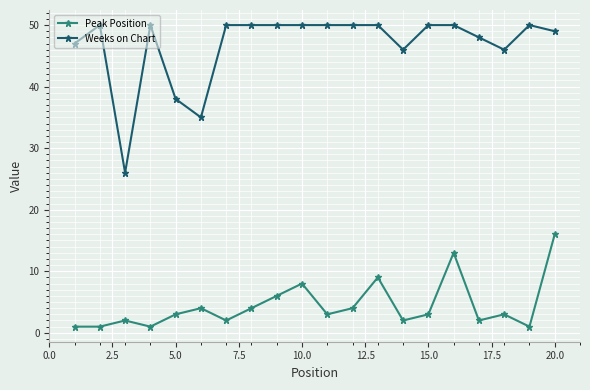

True or false: Weeks on Chart and Peak Position intersect in this chart.

False